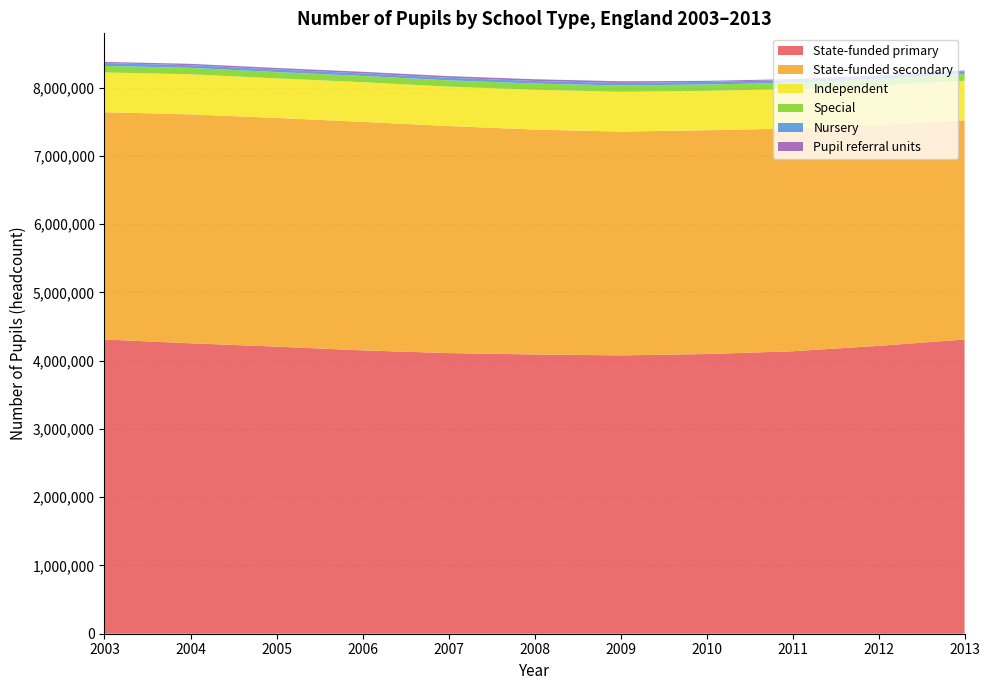

Reading right to left, transcribe all the data shown in this chart.

State-funded primary: 4309580	4217000	4137755	4096580	4077350	4090400	4110750	4150595	4205665	4254205	4309775
State-funded secondary: 3210120	3234875	3262635	3278485	3278130	3294575	3325625	3347500	3349220	3353360	3328730
Independent: 579680	577445	576230	576845	582400	582330	577665	580510	579925	586945	582990
Special: 98595	95915	94275	93230	92270	91830	91750	91635	92345	93800	95925
Nursery: 38880	39470	38920	37665	37370	37530	37760	37145	37560	39090	40600
Pupil referral units: 12950	13495	14050	15550	24760	25290	24165	23670	22480	20330	17525